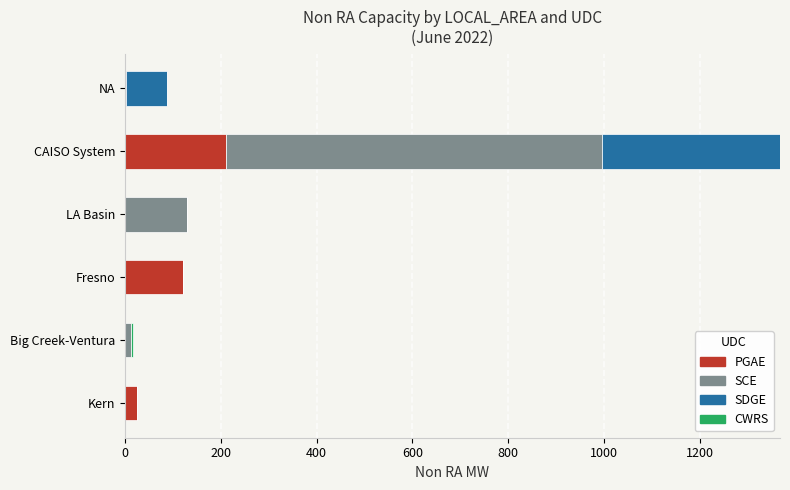

At which label does PGAE reach its peak?

CAISO System